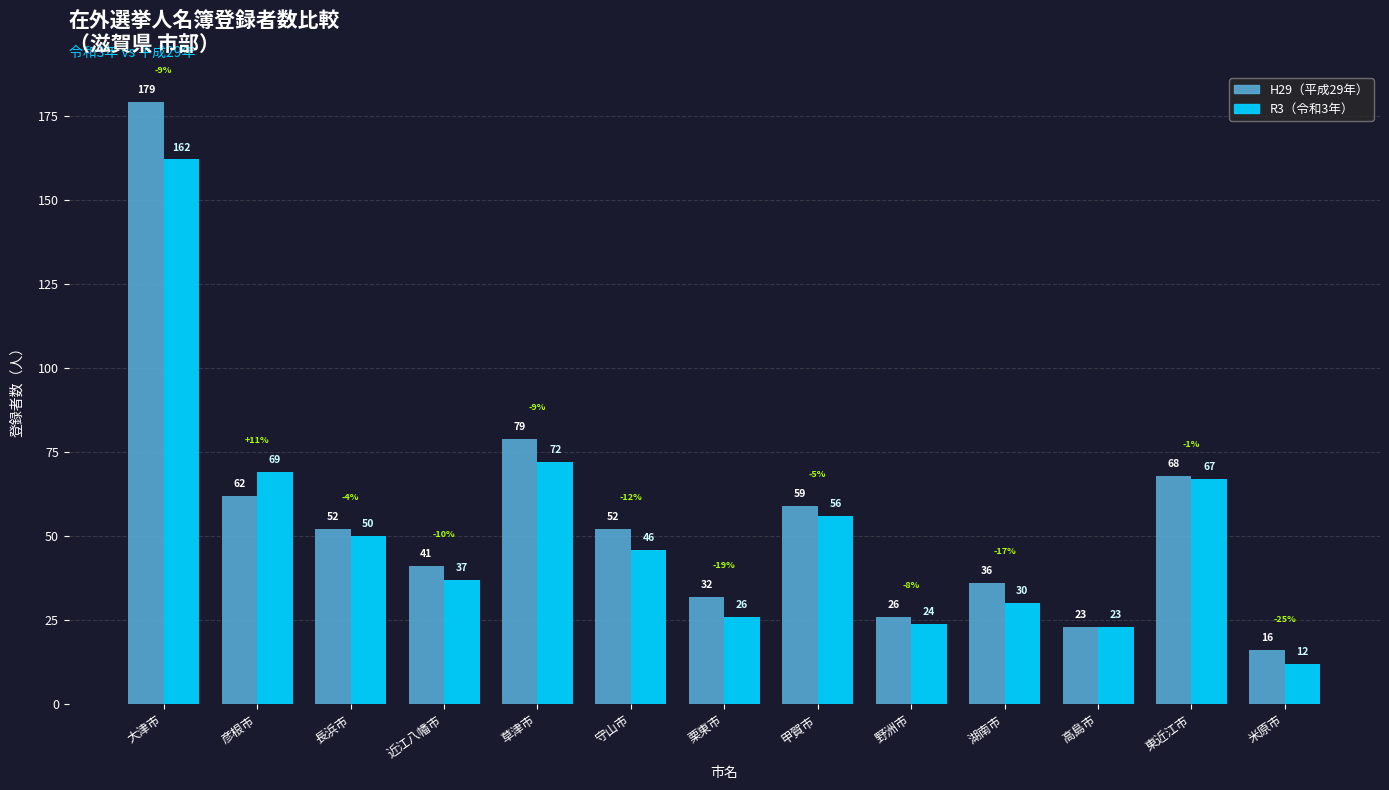

At which category is the sum across all series the highest?

大津市